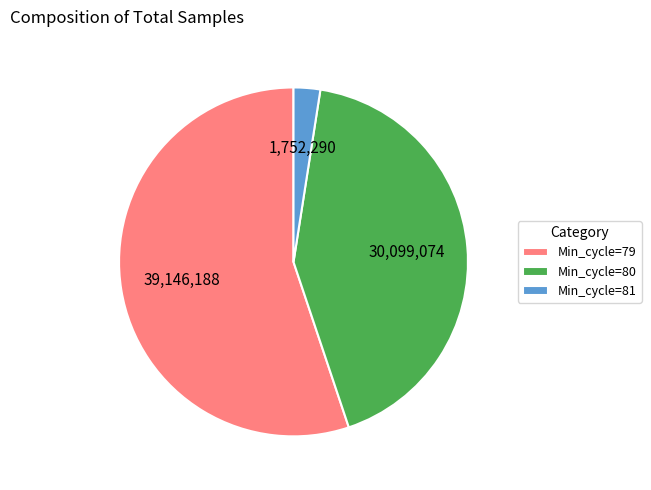

What is the smallest slice in the pie chart?

Min_cycle=81